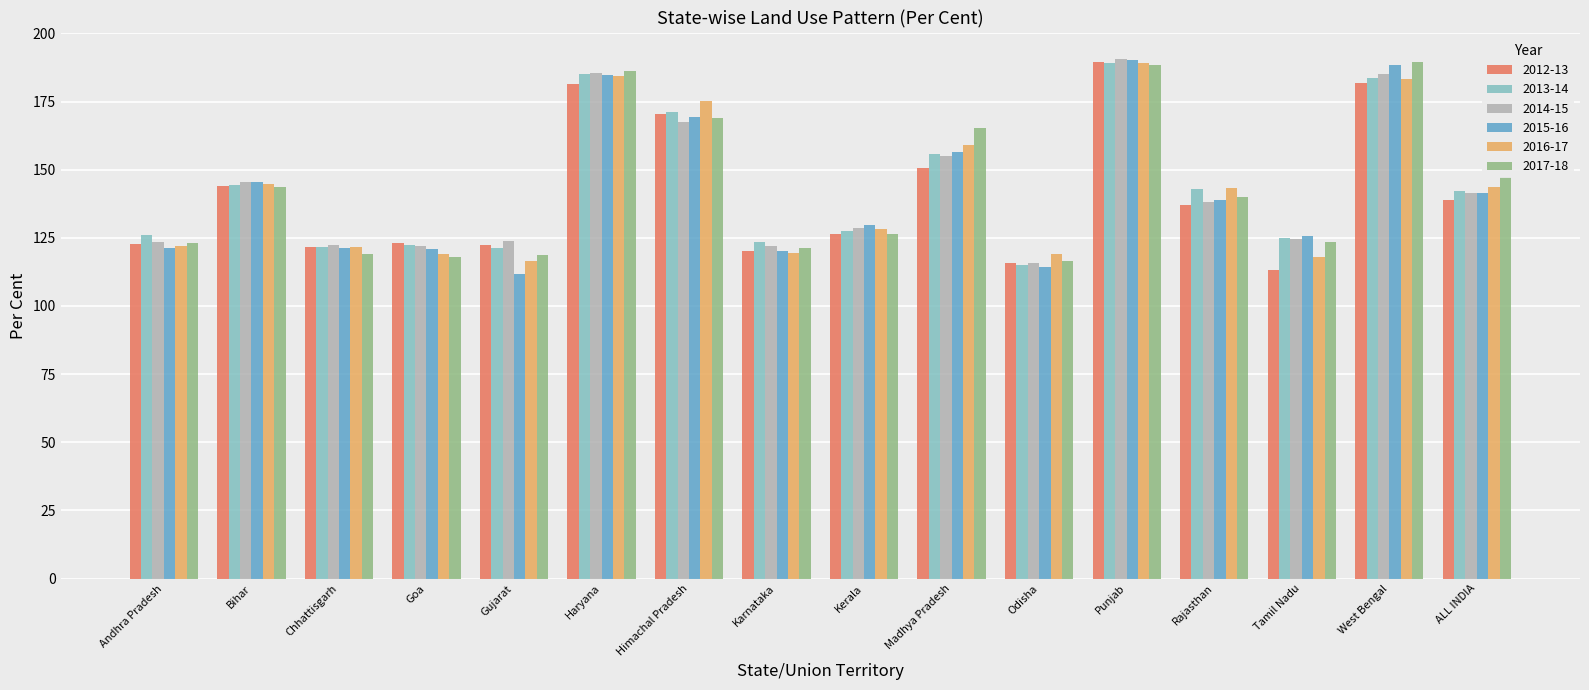

What position from the left is Madhya Pradesh?

10